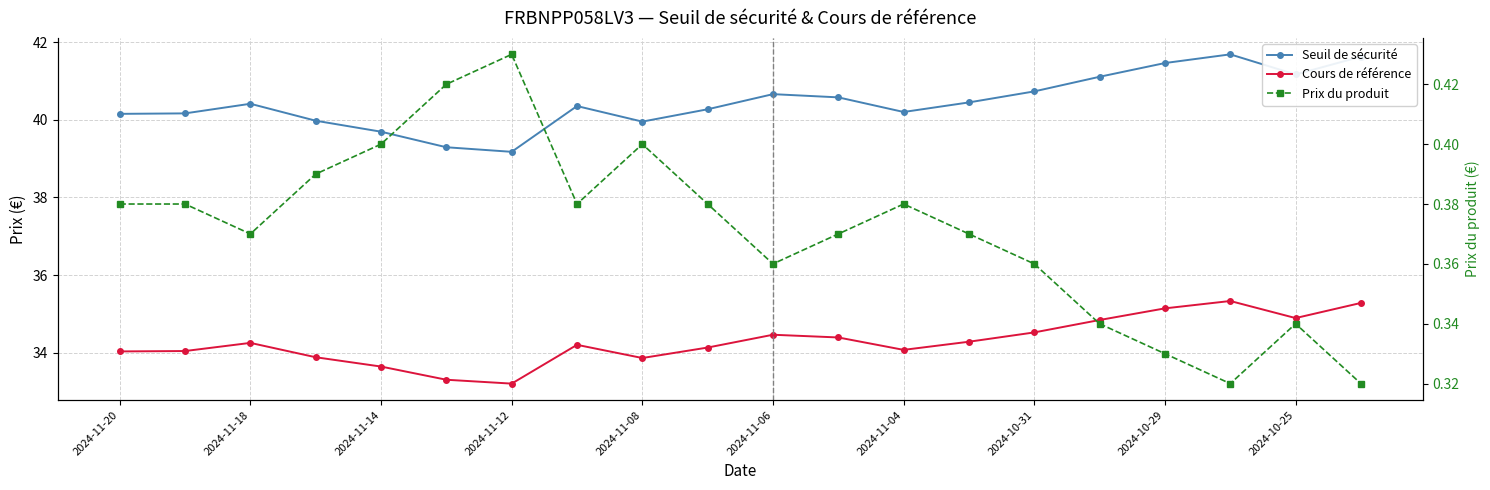

At which category is the sum across all series the highest?

17